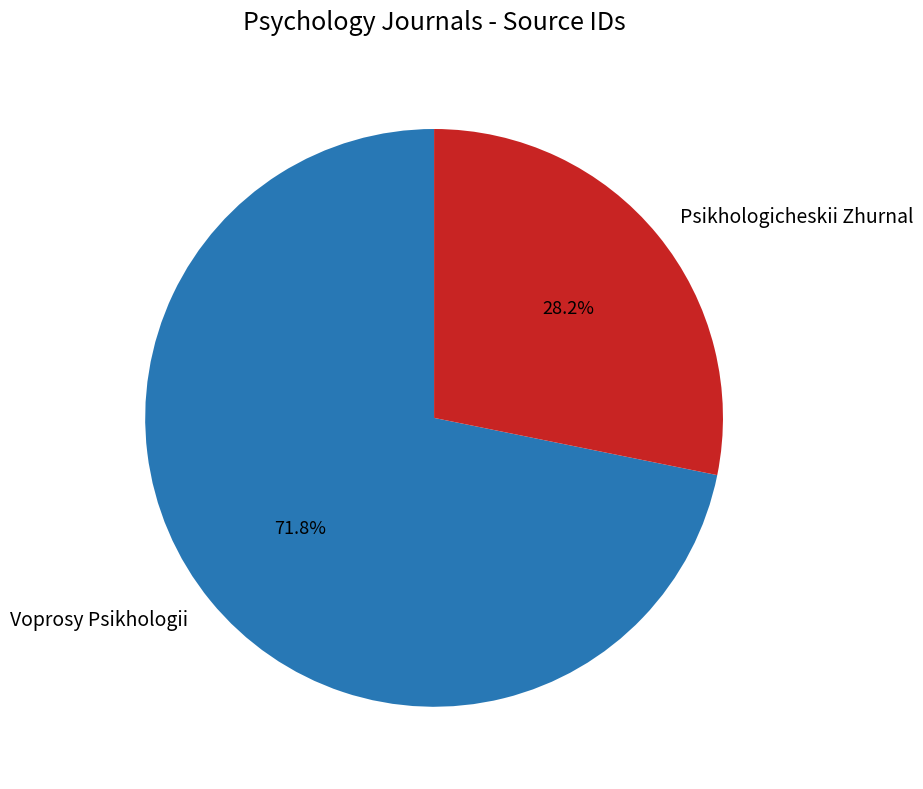

Rank the categories by value from highest to lowest.

Voprosy Psikhologii, Psikhologicheskii Zhurnal